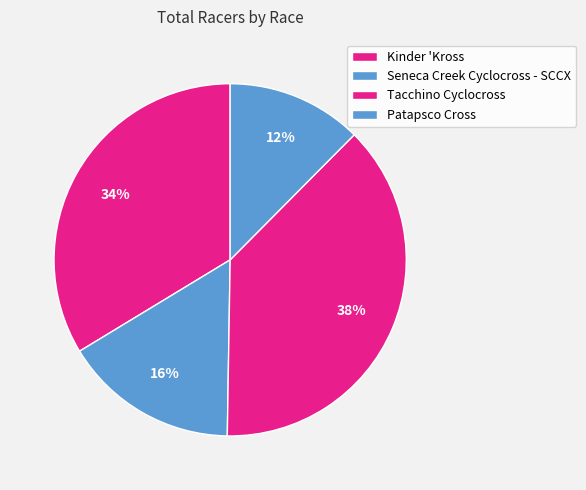

How many segments does this pie chart have?

4